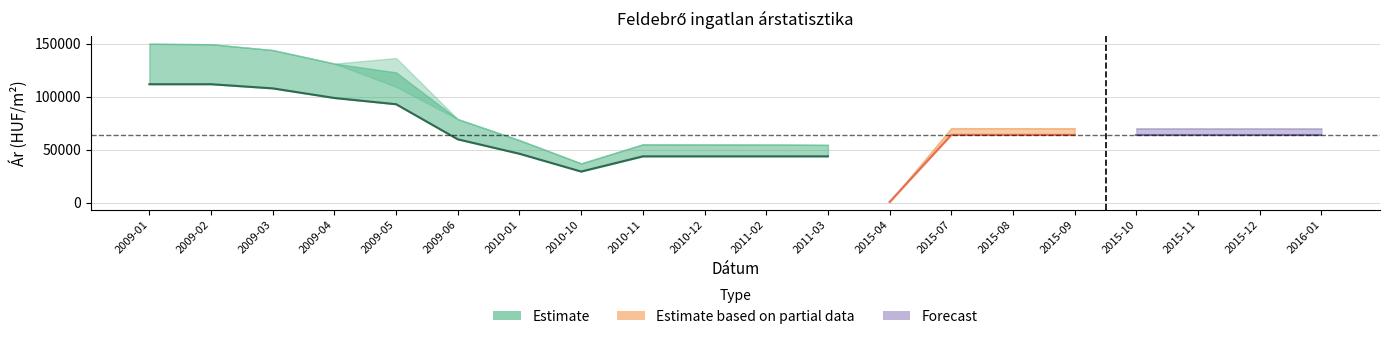

Is it true that Átlagos négyzetméter ár equals 30984 at 2009-05?

False